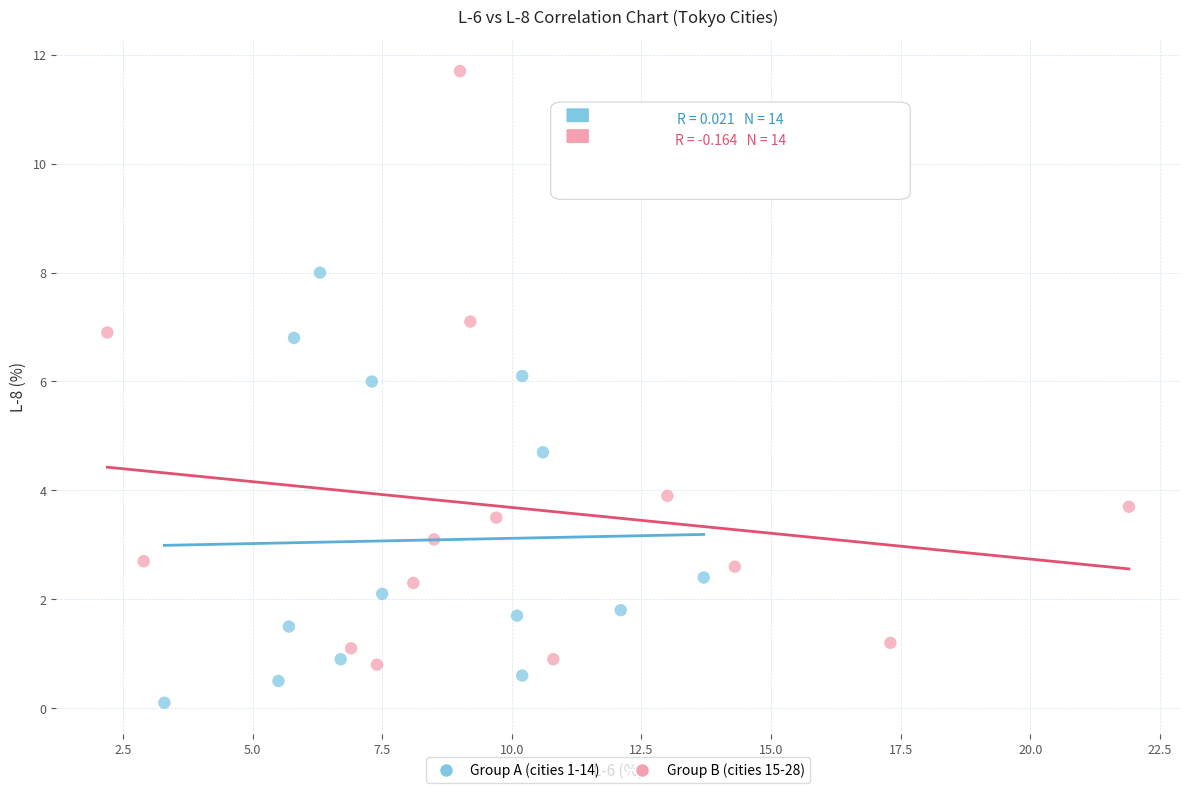

Which series has the widest spread of Y values?

Group B (cities 15-28)